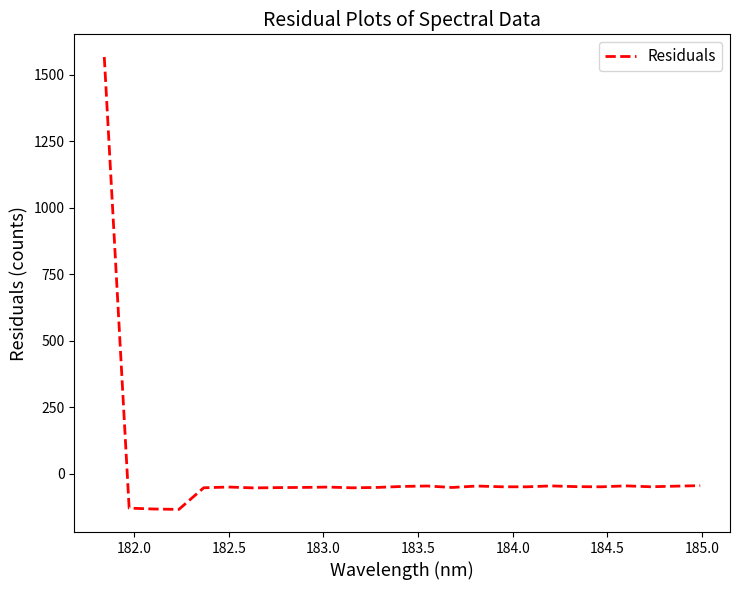

What is the maximum value shown in the chart?

1567.7